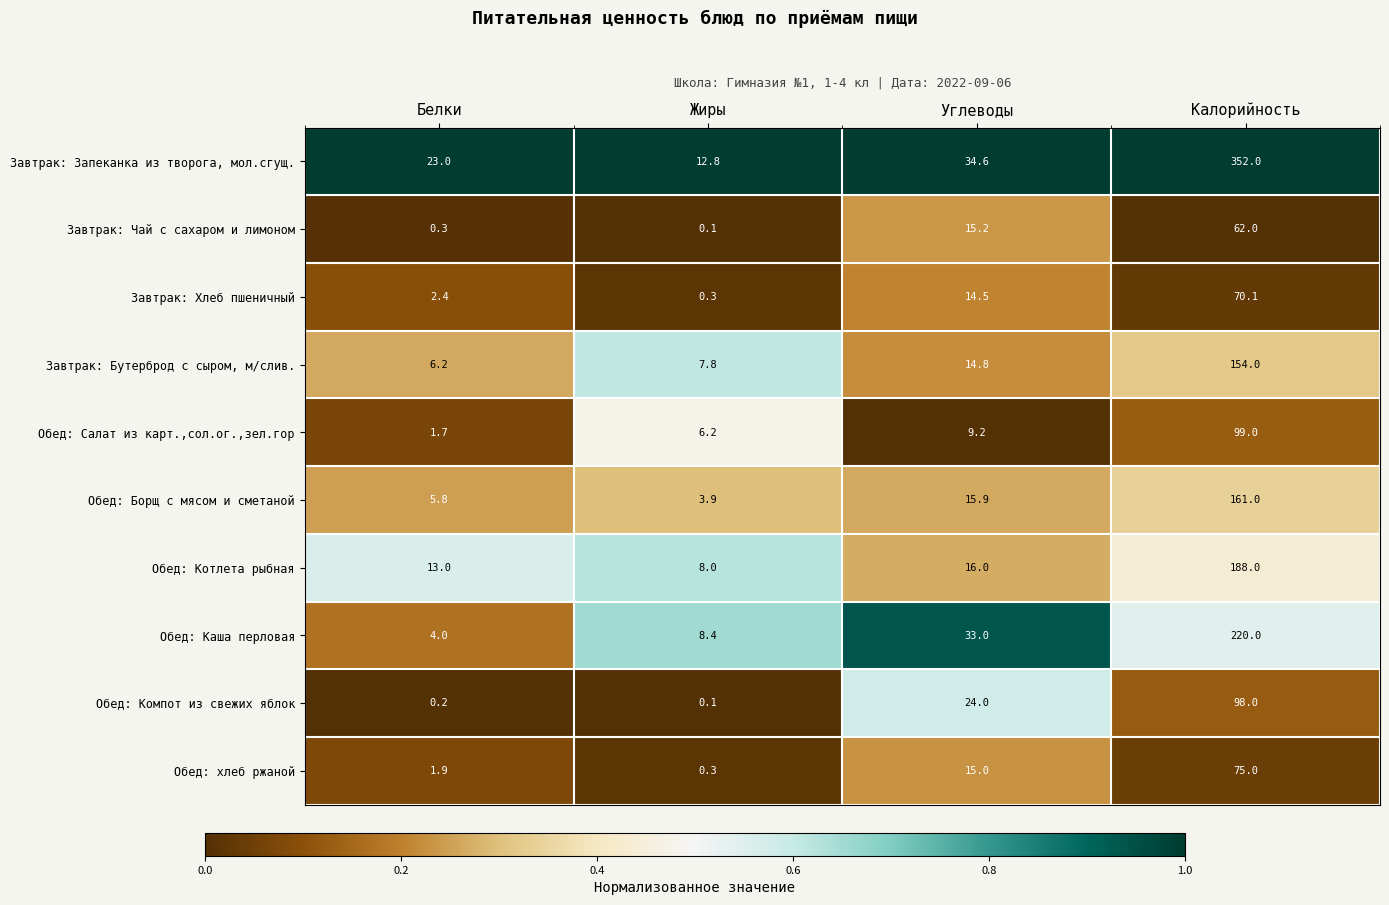

Is the value of Обед: Котлета рыбная at Жиры greater than the value of Завтрак: Бутерброд с сыром, м/слив. at Белки?

Yes